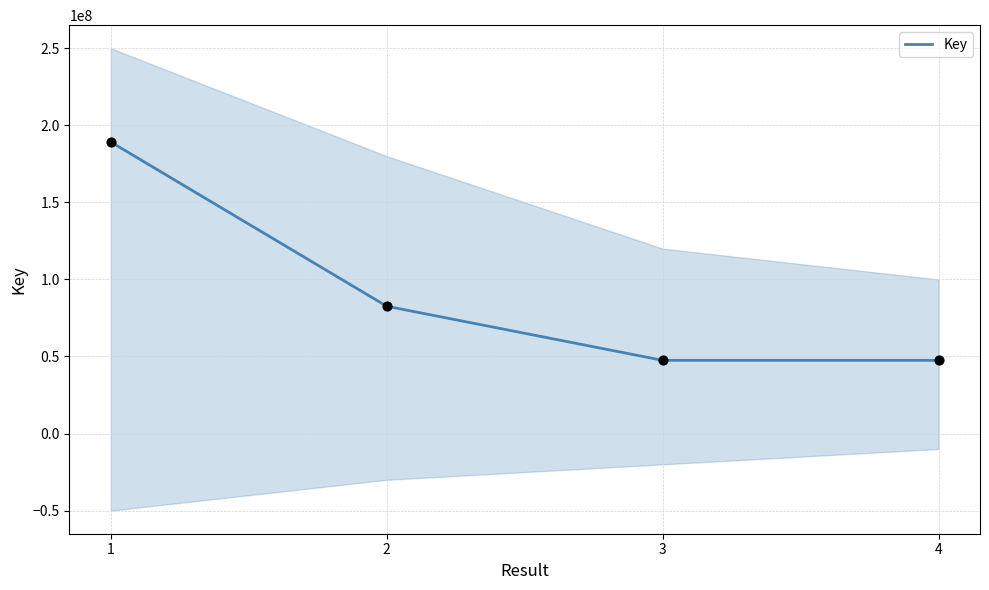

What is the change in value from 1 to 2?

-106575462